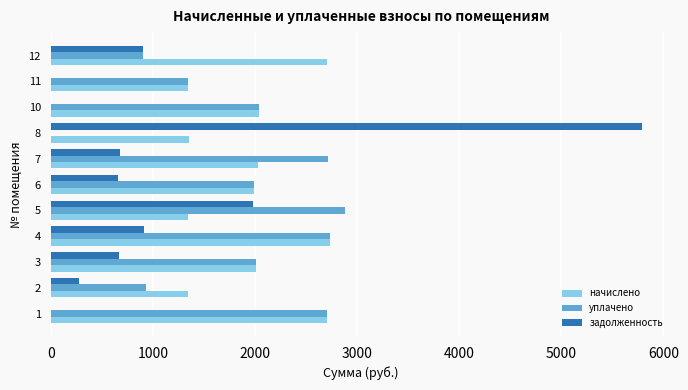

What is the sum of all начислено values?

21607.4